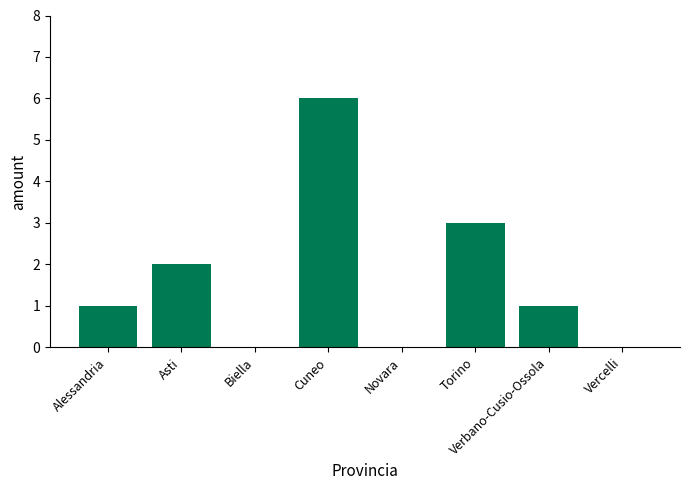

What is the sum of all values?

13